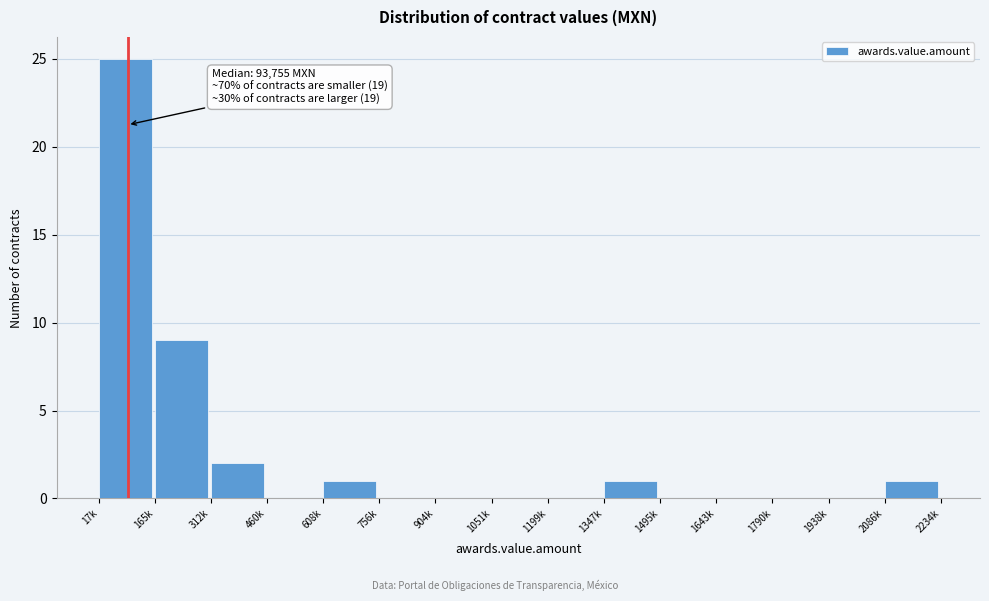

Reading right to left, list all the values displayed in this chart.

2086k=1	1938k=0	1790k=0	1643k=0	1495k=0	1347k=1	1199k=0	1051k=0	904k=0	756k=0	608k=1	460k=0	312k=2	165k=9	17k=25